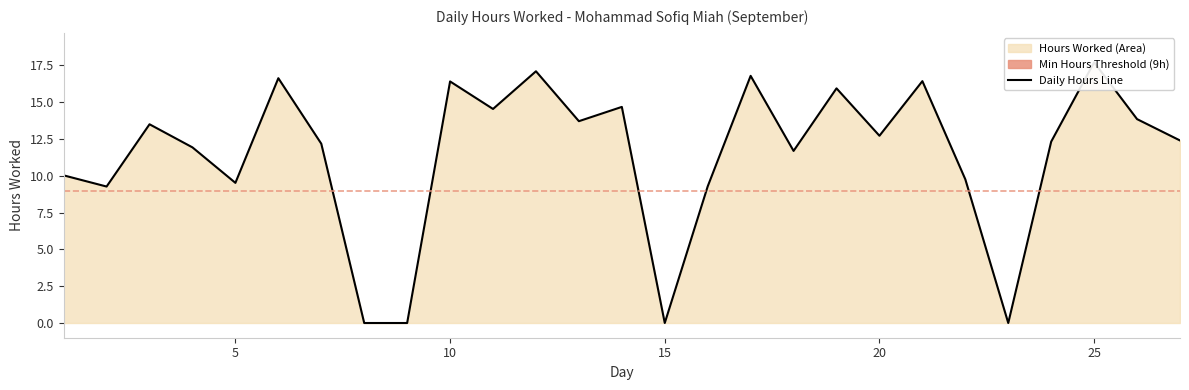

Reading left to right, extract all data points from this chart.

1=10.0	2=9.3	3=13.5	4=11.9	5=9.5	6=16.6	7=12.2	8=0.0	9=0.0	10=16.4	11=14.5	12=17.1	13=13.7	14=14.7	15=0.0	16=9.3	17=16.8	18=11.7	19=15.9	20=12.7	21=16.4	22=9.8	23=0.0	24=12.3	25=17.7	26=13.8	27=12.4